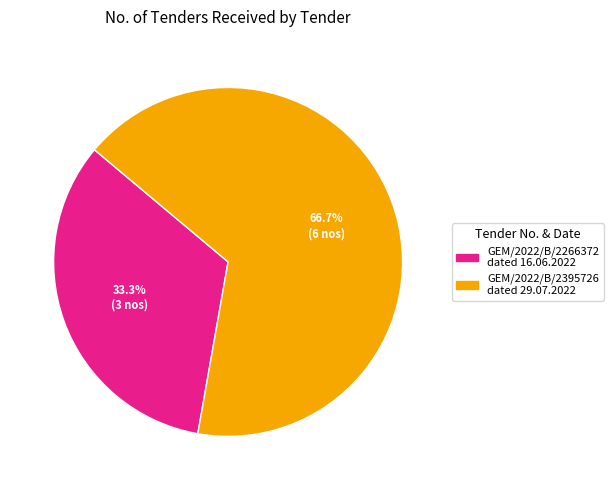

To the nearest percent, what is the average slice percentage?

50%